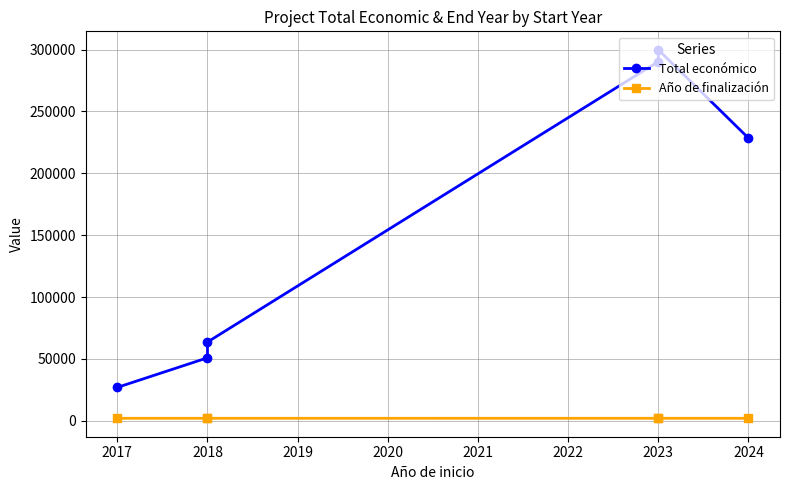

The Total económico series shows 63660 at 2018. True or false?

True